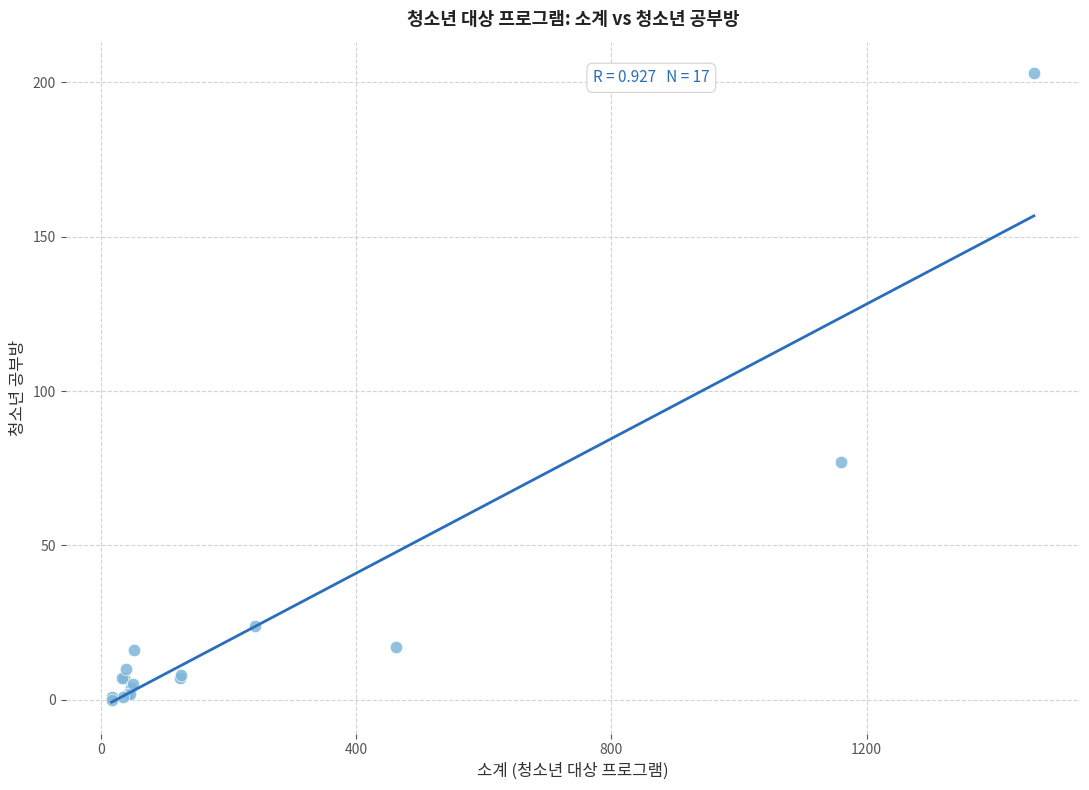

What Y value in the scatter plot is closest to 101?

77